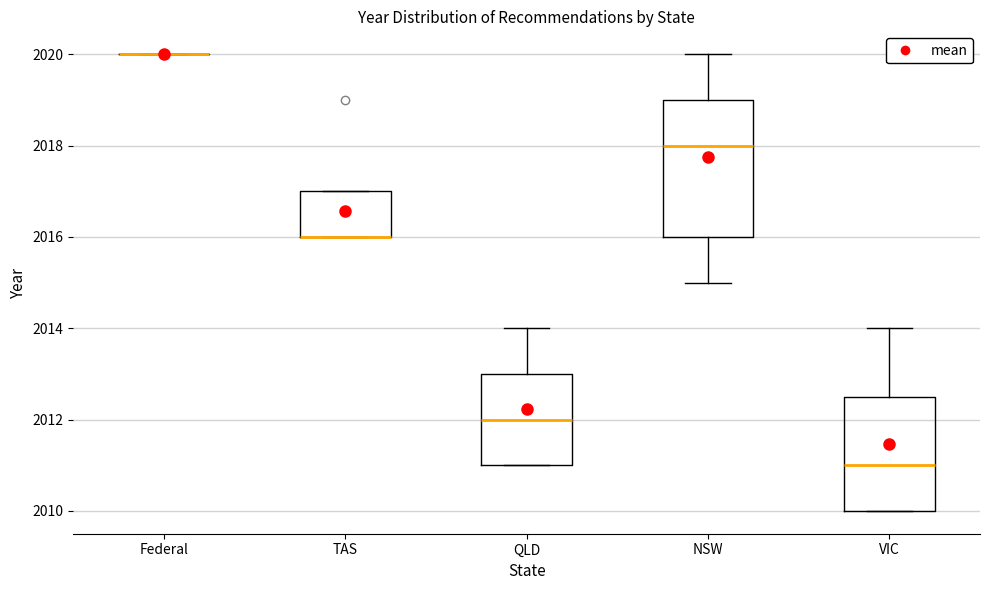

Reading left to right, transcribe this box plot: for each box, give where its median line is, the range the box spans, and where its two whiskers end, as read against the y-axis. The values are not printed on the chart, so give them approximately, as read against the axis.

Federal: box collapsed to a line at 2020.0, whiskers 2020.0 to 2020.0
TAS: median 2016.0 (drawn on the box's lower edge), box 2016.0 to 2017.0, whiskers 2016.0 to 2017.0
QLD: median 2012.0, box 2011.0 to 2013.0, whiskers 2011.0 to 2014.0
NSW: median 2018.0, box 2016.0 to 2019.0, whiskers 2015.0 to 2020.0
VIC: median 2011.0, box 2010.0 to 2012.6, whiskers 2010.0 to 2014.0